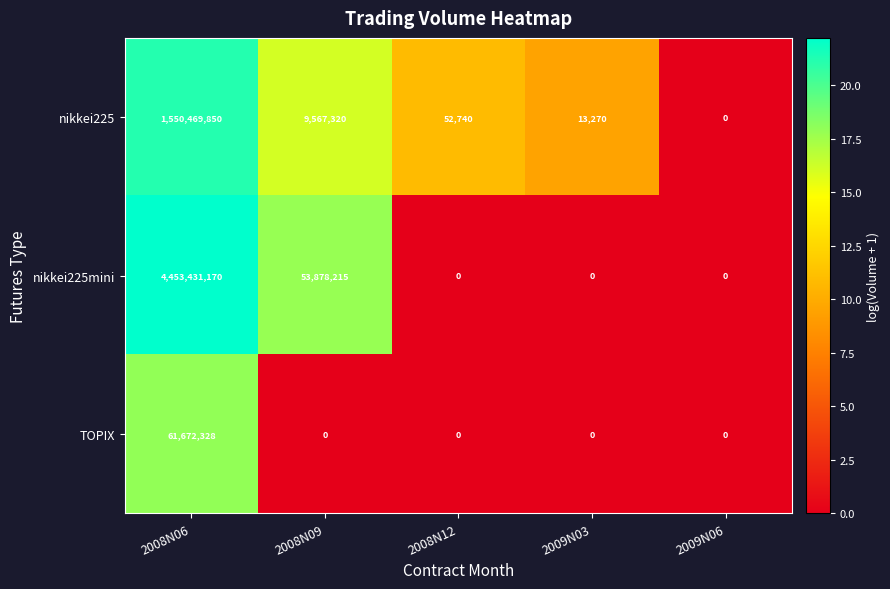

The nikkei225 series shows 9567320 at 2008N09. True or false?

True